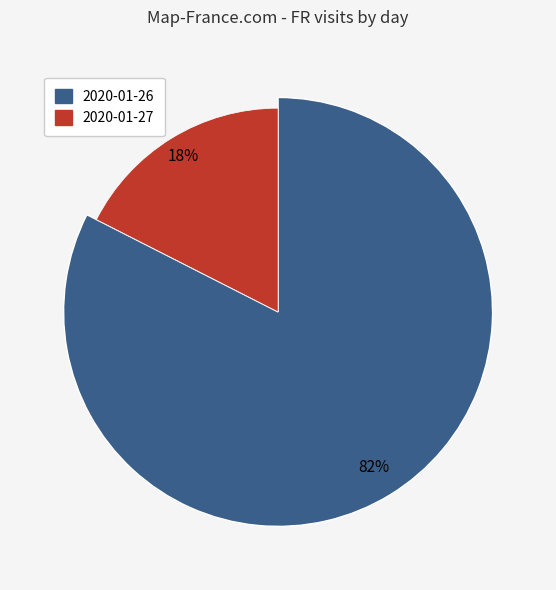

What is the smallest slice in the pie chart?

2020-01-27